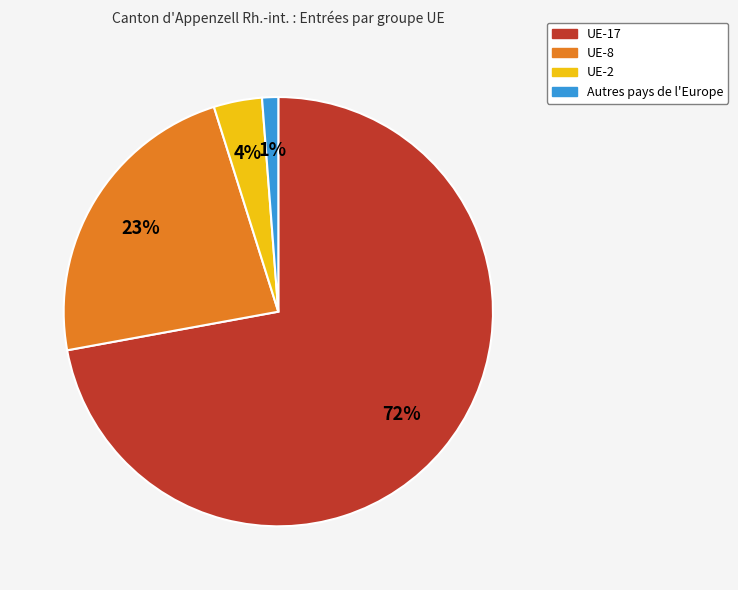

To the nearest percent, what percentage of the pie is UE-8?

23%